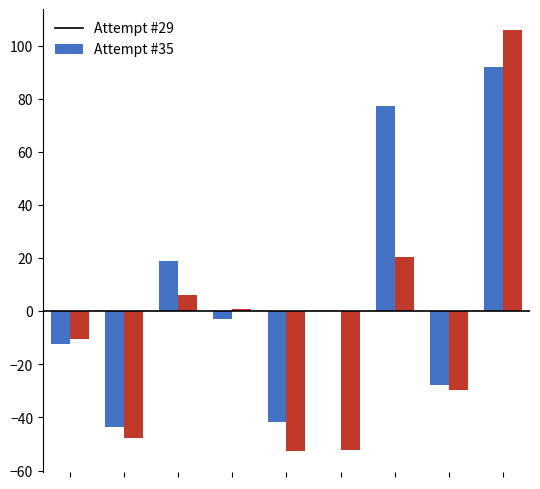

How many bars are there in total?

18